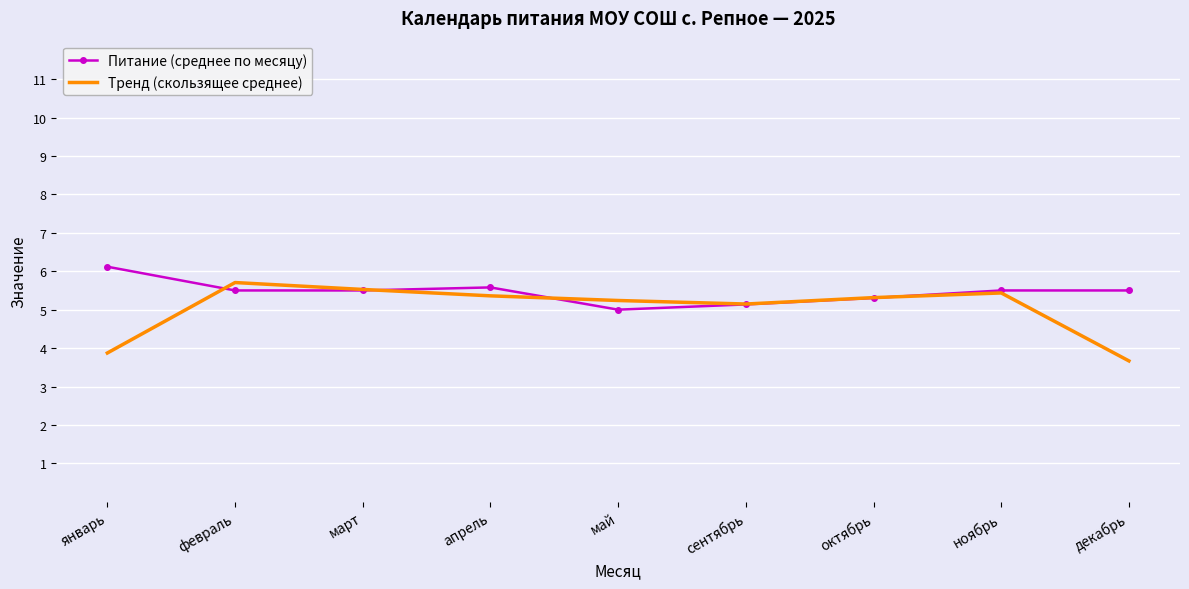

What is the total value across all series at март?

11.0